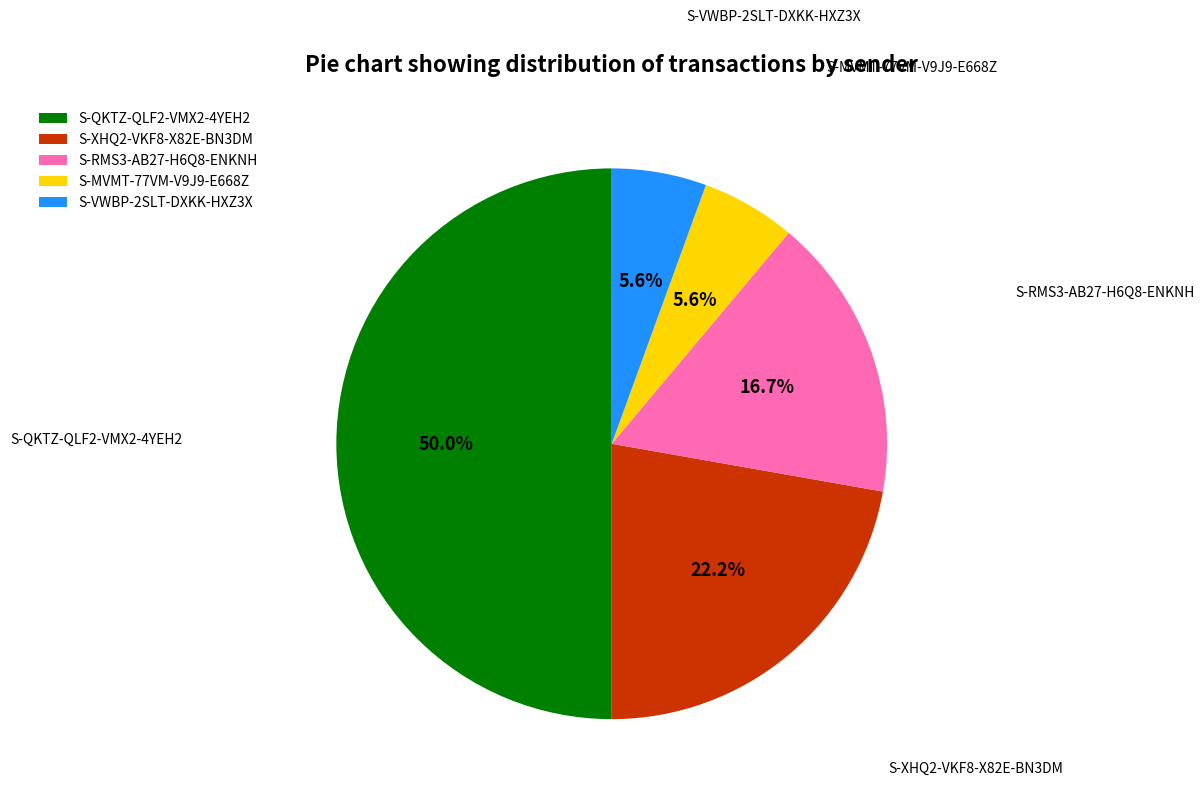

Is it true that S-MVMT-77VM-V9J9-E668Z is 6% of the pie?

True